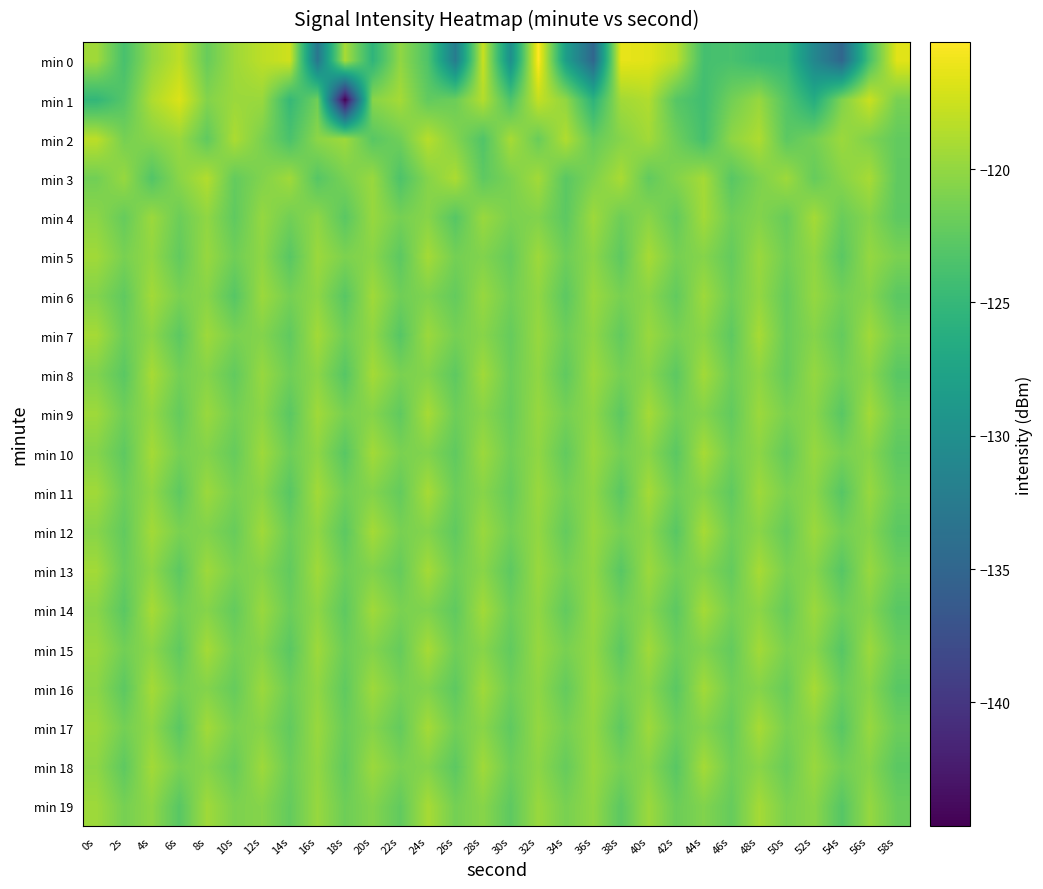

Reading left to right, list all the values displayed in this chart.

min 0: 0s=-119.4	2s=-123.8	4s=-120.0	6s=-118.1	8s=-122.0	10s=-119.5	12s=-118.2	14s=-117.4	16s=-133.0	18s=-119.1	20s=-125.4	22s=-120.1	24s=-123.3	26s=-132.3	28s=-117.7	30s=-130.0	32s=-115.2	34s=-128.1	36s=-134.9	38s=-116.3	40s=-116.5	42s=-118.3	44s=-123.9	46s=-123.7	48s=-124.7	50s=-125.0	52s=-131.0	54s=-134.9	56s=-123.7	58s=-116.5
min 1: 0s=-125.2	2s=-123.0	4s=-118.8	6s=-116.8	8s=-120.7	10s=-119.6	12s=-119.7	14s=-124.9	16s=-121.6	18s=-144.6	20s=-120.5	22s=-119.2	24s=-122.3	26s=-121.8	28s=-118.6	30s=-123.4	32s=-117.9	34s=-120.1	36s=-125.6	38s=-119.3	40s=-118.7	42s=-122.9	44s=-124.2	46s=-121.5	48s=-119.8	50s=-123.1	52s=-126.4	54s=-120.9	56s=-117.6	58s=-121.2
min 2: 0s=-118.2	2s=-121.3	4s=-120.5	6s=-119.7	8s=-122.4	10s=-118.9	12s=-121.1	14s=-123.6	16s=-120.3	18s=-119.5	20s=-122.8	22s=-121.6	24s=-118.4	26s=-120.7	28s=-123.2	30s=-119.1	32s=-121.9	34s=-118.7	36s=-122.1	38s=-120.6	40s=-119.3	42s=-121.7	44s=-123.9	46s=-120.2	48s=-118.8	50s=-122.6	52s=-121.4	54s=-119.6	56s=-120.9	58s=-122.3
min 3: 0s=-121.5	2s=-119.8	4s=-123.1	6s=-120.4	8s=-118.6	10s=-122.2	12s=-120.8	14s=-119.4	16s=-122.9	18s=-121.2	20s=-119.7	22s=-123.4	24s=-120.6	26s=-118.9	28s=-122.5	30s=-121.1	32s=-119.3	34s=-122.7	36s=-120.9	38s=-119.0	40s=-122.3	42s=-120.7	44s=-119.2	46s=-122.8	48s=-121.0	50s=-119.5	52s=-122.1	54s=-120.5	56s=-119.1	58s=-122.4
min 4: 0s=-120.3	2s=-122.1	4s=-119.6	6s=-121.8	8s=-120.1	10s=-122.4	12s=-119.9	14s=-121.5	16s=-120.2	18s=-122.7	20s=-119.8	22s=-121.3	24s=-120.5	26s=-122.9	28s=-119.7	30s=-121.1	32s=-120.8	34s=-122.6	36s=-119.5	38s=-121.7	40s=-120.4	42s=-122.2	44s=-119.3	46s=-121.6	48s=-120.7	50s=-122.0	52s=-119.2	54s=-121.9	56s=-120.6	58s=-122.5
min 5: 0s=-119.4	2s=-121.2	4s=-120.0	6s=-122.3	8s=-119.8	10s=-121.6	12s=-120.2	14s=-122.8	16s=-119.6	18s=-121.0	20s=-120.4	22s=-122.6	24s=-119.2	26s=-121.4	28s=-120.8	30s=-122.1	32s=-119.5	34s=-121.7	36s=-120.3	38s=-122.5	40s=-119.1	42s=-121.3	44s=-120.6	46s=-122.2	48s=-119.7	50s=-121.5	52s=-120.1	54s=-122.7	56s=-119.9	58s=-121.1
min 6: 0s=-120.7	2s=-122.4	4s=-119.3	6s=-121.1	8s=-120.5	10s=-122.9	12s=-119.6	14s=-121.3	16s=-120.2	18s=-122.8	20s=-119.4	22s=-121.6	24s=-120.9	26s=-122.2	28s=-119.8	30s=-121.5	32s=-120.1	34s=-122.6	36s=-119.7	38s=-121.2	40s=-120.4	42s=-122.3	44s=-119.5	46s=-121.7	48s=-120.0	50s=-122.1	52s=-119.9	54s=-121.4	56s=-120.6	58s=-122.7
min 7: 0s=-119.2	2s=-121.8	4s=-120.3	6s=-122.6	8s=-119.5	10s=-121.1	12s=-120.7	14s=-122.4	16s=-119.3	18s=-121.6	20s=-120.1	22s=-122.9	24s=-119.6	26s=-121.3	28s=-120.5	30s=-122.1	32s=-119.8	34s=-121.7	36s=-120.2	38s=-122.3	40s=-119.7	42s=-121.2	44s=-120.4	46s=-122.5	48s=-119.1	50s=-121.9	52s=-120.6	54s=-122.2	56s=-119.4	58s=-121.5
min 8: 0s=-120.8	2s=-122.7	4s=-119.1	6s=-121.4	8s=-120.6	10s=-122.3	12s=-119.8	14s=-121.6	16s=-120.3	18s=-122.9	20s=-119.2	22s=-121.1	24s=-120.7	26s=-122.5	28s=-119.4	30s=-121.8	32s=-120.1	34s=-122.4	36s=-119.6	38s=-121.3	40s=-120.5	42s=-122.6	44s=-119.3	46s=-121.7	48s=-120.2	50s=-122.1	52s=-119.9	54s=-121.5	56s=-120.4	58s=-122.8
min 9: 0s=-119.5	2s=-121.6	4s=-120.0	6s=-122.2	8s=-119.7	10s=-121.4	12s=-120.3	14s=-122.7	16s=-119.4	18s=-121.2	20s=-120.6	22s=-122.4	24s=-119.1	26s=-121.7	28s=-120.5	30s=-122.0	32s=-119.8	34s=-121.3	36s=-120.2	38s=-122.6	40s=-119.2	42s=-121.5	44s=-120.7	46s=-122.3	48s=-119.6	50s=-121.1	52s=-120.4	54s=-122.8	56s=-119.3	58s=-121.8
min 10: 0s=-120.6	2s=-122.5	4s=-119.2	6s=-121.3	8s=-120.7	10s=-122.1	12s=-119.5	14s=-121.7	16s=-120.2	18s=-122.8	20s=-119.3	22s=-121.1	24s=-120.8	26s=-122.4	28s=-119.6	30s=-121.6	32s=-120.1	34s=-122.3	36s=-119.7	38s=-121.4	40s=-120.4	42s=-122.7	44s=-119.1	46s=-121.5	48s=-120.3	50s=-122.2	52s=-119.8	54s=-121.2	56s=-120.5	58s=-122.6
min 11: 0s=-119.4	2s=-121.7	4s=-120.1	6s=-122.5	8s=-119.6	10s=-121.2	12s=-120.4	14s=-122.8	16s=-119.3	18s=-121.5	20s=-120.7	22s=-122.2	24s=-119.1	26s=-121.8	28s=-120.5	30s=-122.1	32s=-119.7	34s=-121.4	36s=-120.2	38s=-122.7	40s=-119.2	42s=-121.6	44s=-120.6	46s=-122.4	48s=-119.5	50s=-121.1	52s=-120.3	54s=-122.9	56s=-119.8	58s=-121.9
min 12: 0s=-120.5	2s=-122.3	4s=-119.3	6s=-121.1	8s=-120.8	10s=-122.0	12s=-119.4	14s=-121.8	16s=-120.1	18s=-122.6	20s=-119.2	22s=-121.2	24s=-120.7	26s=-122.4	28s=-119.7	30s=-121.5	32s=-120.0	34s=-122.2	36s=-119.8	38s=-121.3	40s=-120.3	42s=-122.8	44s=-119.1	46s=-121.6	48s=-120.4	50s=-122.1	52s=-119.6	54s=-121.4	56s=-120.6	58s=-122.7
min 13: 0s=-119.3	2s=-121.9	4s=-120.2	6s=-122.6	8s=-119.5	10s=-121.1	12s=-120.6	14s=-122.3	16s=-119.4	18s=-121.7	20s=-120.8	22s=-122.1	24s=-119.2	26s=-121.6	28s=-120.4	30s=-122.5	32s=-119.7	34s=-121.3	36s=-120.1	38s=-122.8	40s=-119.6	42s=-121.5	44s=-120.7	46s=-122.2	48s=-119.1	50s=-121.2	52s=-120.5	54s=-122.9	56s=-119.8	58s=-121.8
min 14: 0s=-120.4	2s=-122.7	4s=-119.1	6s=-121.4	8s=-120.6	10s=-122.2	12s=-119.7	14s=-121.8	16s=-120.2	18s=-122.5	20s=-119.4	22s=-121.1	24s=-120.9	26s=-122.4	28s=-119.3	30s=-121.7	32s=-120.1	34s=-122.3	36s=-119.8	38s=-121.5	40s=-120.5	42s=-122.6	44s=-119.2	46s=-121.3	48s=-120.3	50s=-122.1	52s=-119.6	54s=-121.6	56s=-120.7	58s=-122.8
min 15: 0s=-119.7	2s=-121.5	4s=-120.3	6s=-122.4	8s=-119.2	10s=-121.3	12s=-120.6	14s=-122.7	16s=-119.5	18s=-121.8	20s=-120.7	22s=-122.1	24s=-119.1	26s=-121.6	28s=-120.5	30s=-122.3	32s=-119.8	34s=-121.2	36s=-120.0	38s=-122.6	40s=-119.4	42s=-121.7	44s=-120.8	46s=-122.2	48s=-119.3	50s=-121.1	52s=-120.4	54s=-122.9	56s=-119.6	58s=-121.9
min 16: 0s=-120.3	2s=-122.6	4s=-119.2	6s=-121.3	8s=-120.7	10s=-122.1	12s=-119.6	14s=-121.7	16s=-120.1	18s=-122.4	20s=-119.5	22s=-121.2	24s=-120.8	26s=-122.5	28s=-119.4	30s=-121.6	32s=-120.2	34s=-122.2	36s=-119.7	38s=-121.4	40s=-120.4	42s=-122.7	44s=-119.3	46s=-121.5	48s=-120.6	50s=-122.0	52s=-119.1	54s=-121.8	56s=-120.5	58s=-122.8
min 17: 0s=-119.6	2s=-121.4	4s=-120.1	6s=-122.7	8s=-119.3	10s=-121.1	12s=-120.5	14s=-122.3	16s=-119.7	18s=-121.9	20s=-120.6	22s=-122.2	24s=-119.2	26s=-121.5	28s=-120.4	30s=-122.4	32s=-119.9	34s=-121.3	36s=-120.0	38s=-122.5	40s=-119.5	42s=-121.7	44s=-120.7	46s=-122.1	48s=-119.1	50s=-121.2	52s=-120.3	54s=-122.8	56s=-119.8	58s=-121.8
min 18: 0s=-120.2	2s=-122.5	4s=-119.3	6s=-121.2	8s=-120.6	10s=-122.0	12s=-119.5	14s=-121.8	16s=-120.0	18s=-122.3	20s=-119.6	22s=-121.1	24s=-120.7	26s=-122.6	28s=-119.4	30s=-121.7	32s=-120.3	34s=-122.1	36s=-119.8	38s=-121.3	40s=-120.5	42s=-122.8	44s=-119.2	46s=-121.6	48s=-120.4	50s=-121.9	52s=-119.7	54s=-121.5	56s=-120.6	58s=-122.7
min 19: 0s=-119.5	2s=-121.3	4s=-120.2	6s=-122.8	8s=-119.4	10s=-121.0	12s=-120.6	14s=-122.2	16s=-119.8	18s=-121.7	20s=-120.7	22s=-122.3	24s=-119.1	26s=-121.4	28s=-120.5	30s=-122.5	32s=-119.7	34s=-121.2	36s=-120.1	38s=-122.6	40s=-119.6	42s=-121.8	44s=-120.8	46s=-122.1	48s=-119.2	50s=-121.1	52s=-120.4	54s=-122.9	56s=-119.9	58s=-121.9